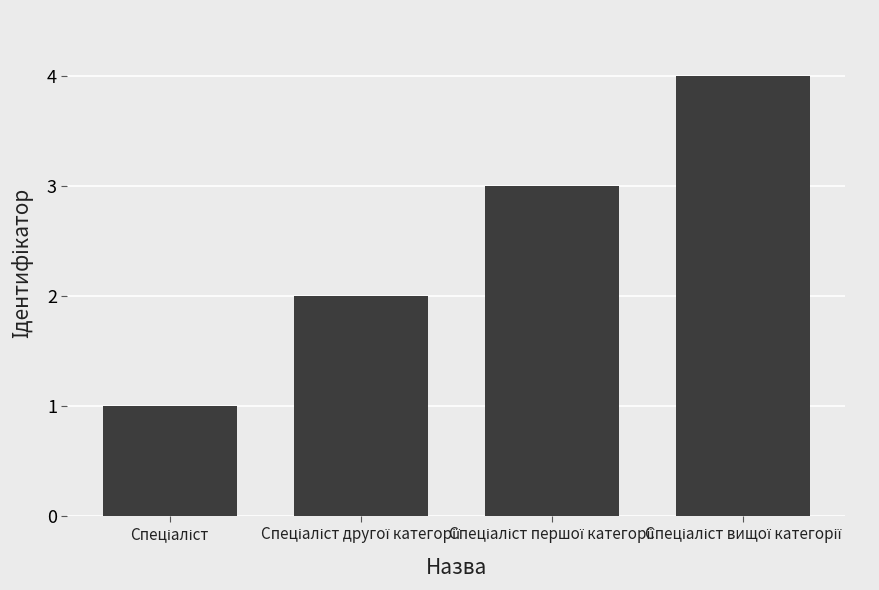

What is the maximum value shown in the chart?

4